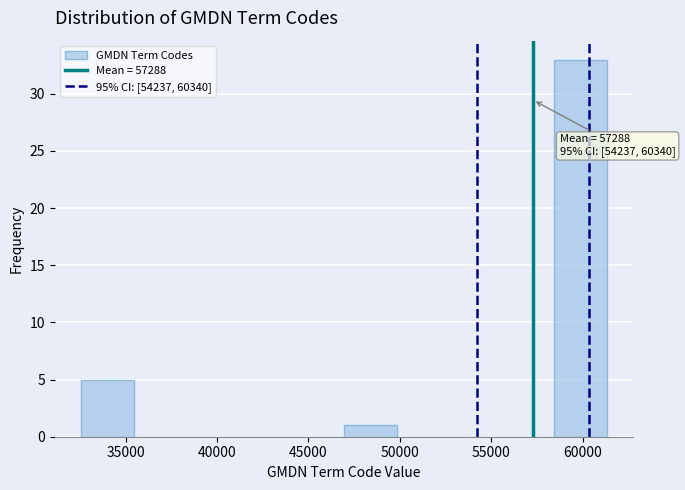

Over which range of the x-axis is the bar tallest?

58500 to 61500